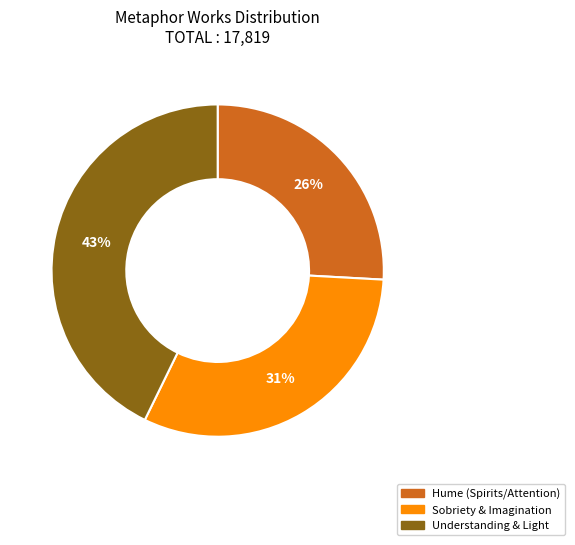

How many segments does this pie chart have?

3